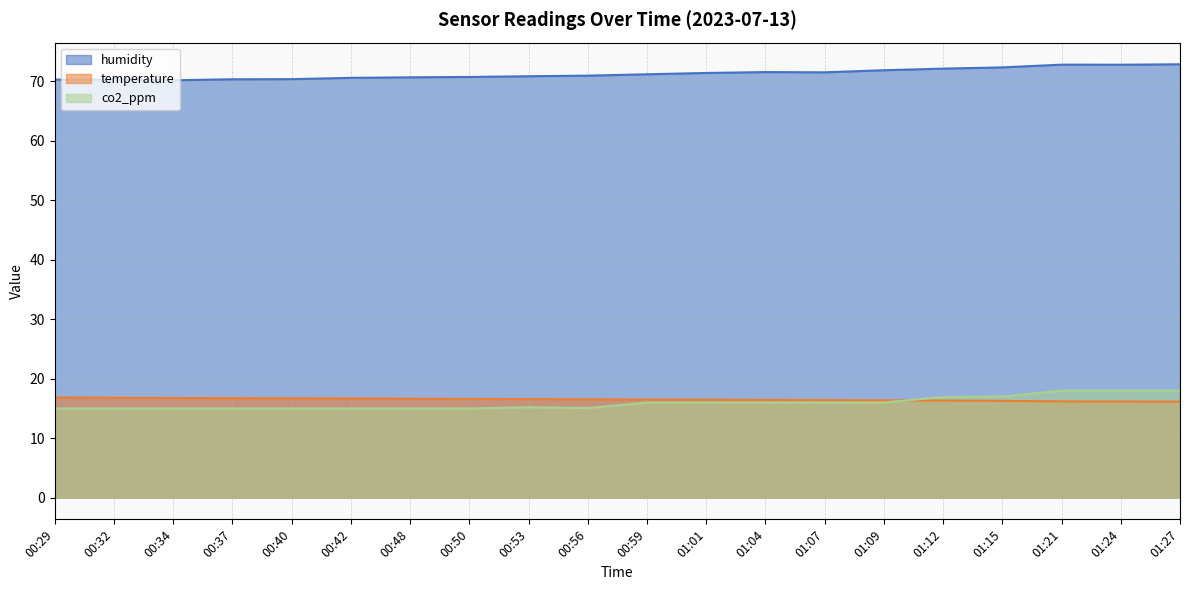

At which label is humidity closest to 71?

00:56